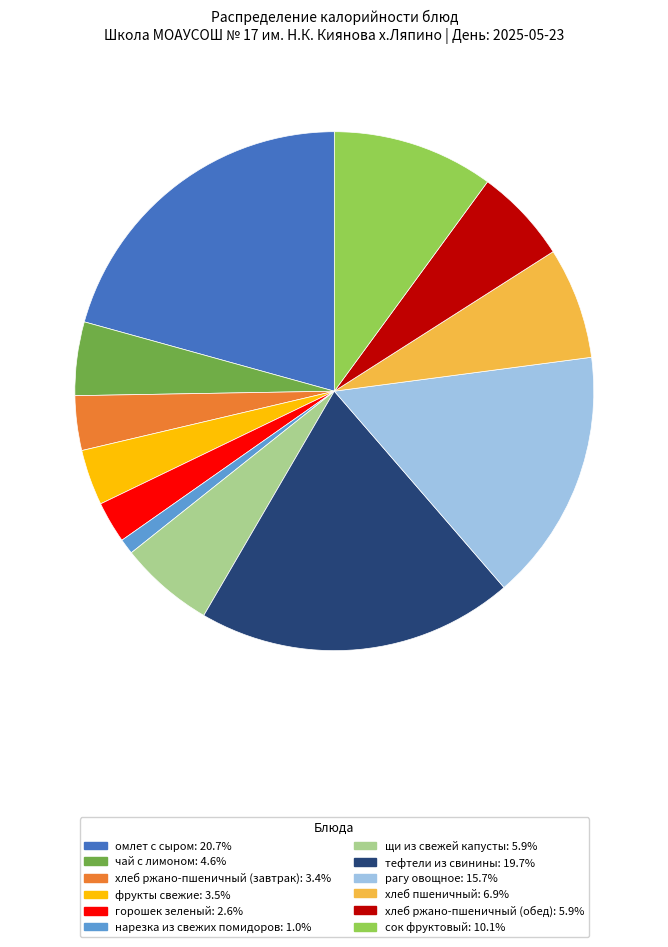

Is the sum of омлет с сыром and хлеб ржано-пшеничный (обед) greater than half?

No